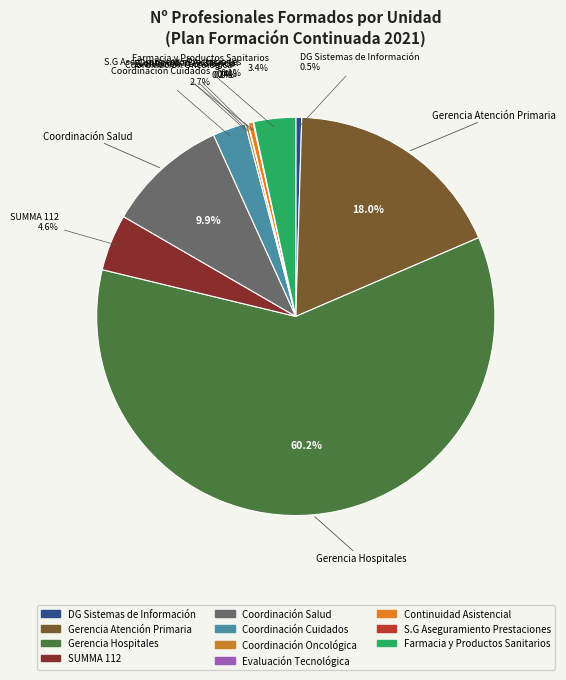

Which has a higher value, Coordinación Cuidados or Farmacia y Productos Sanitarios?

Farmacia y Productos Sanitarios